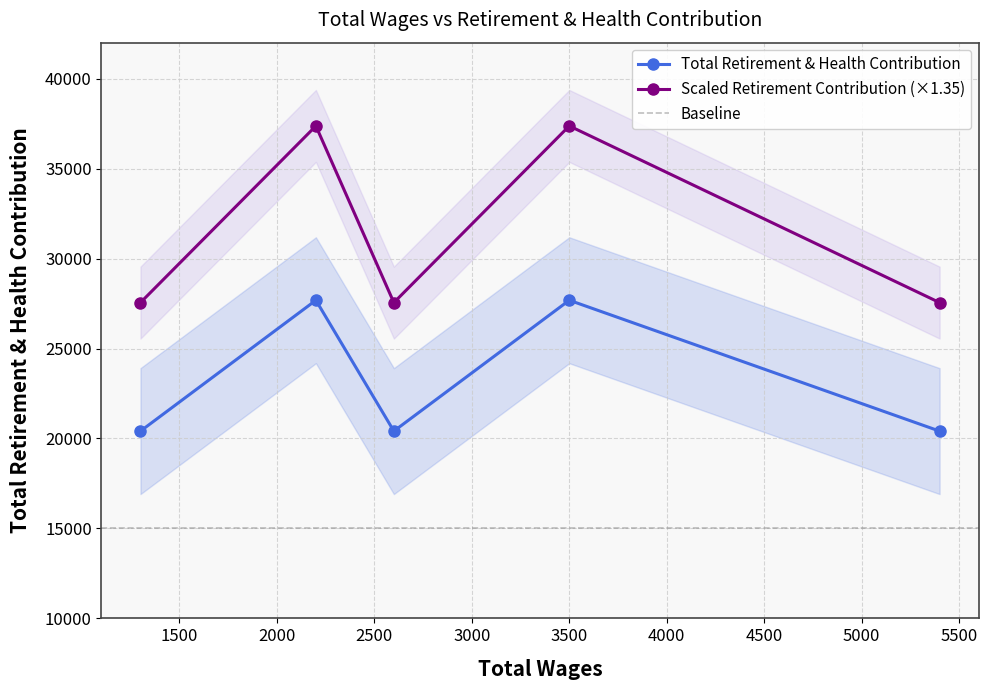

What is the change in value from 3500.0 to 5400.0?

-7274